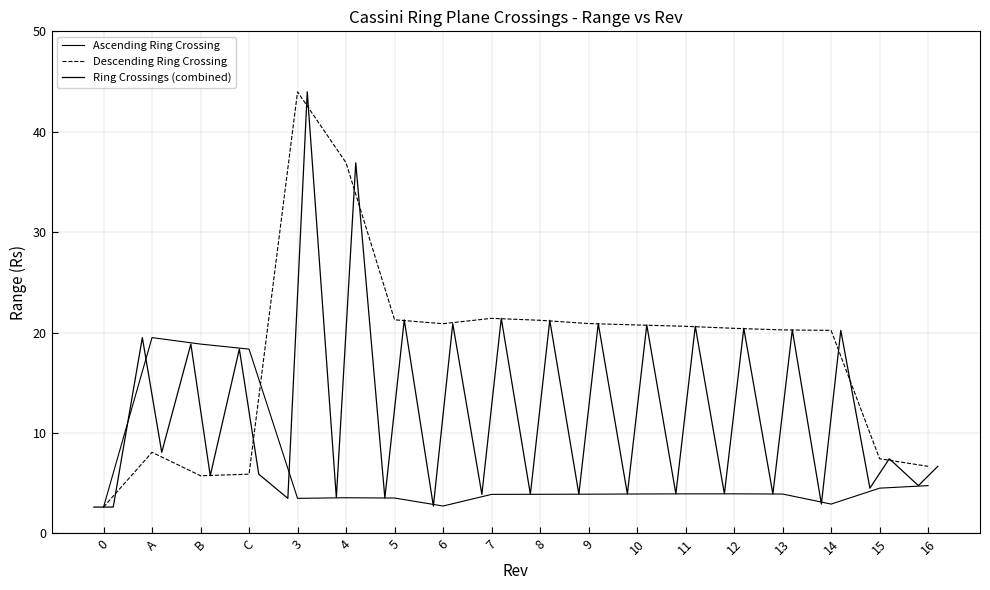

True or false: Ascending Ring Crossing has a value of 2.9 at 14.

True